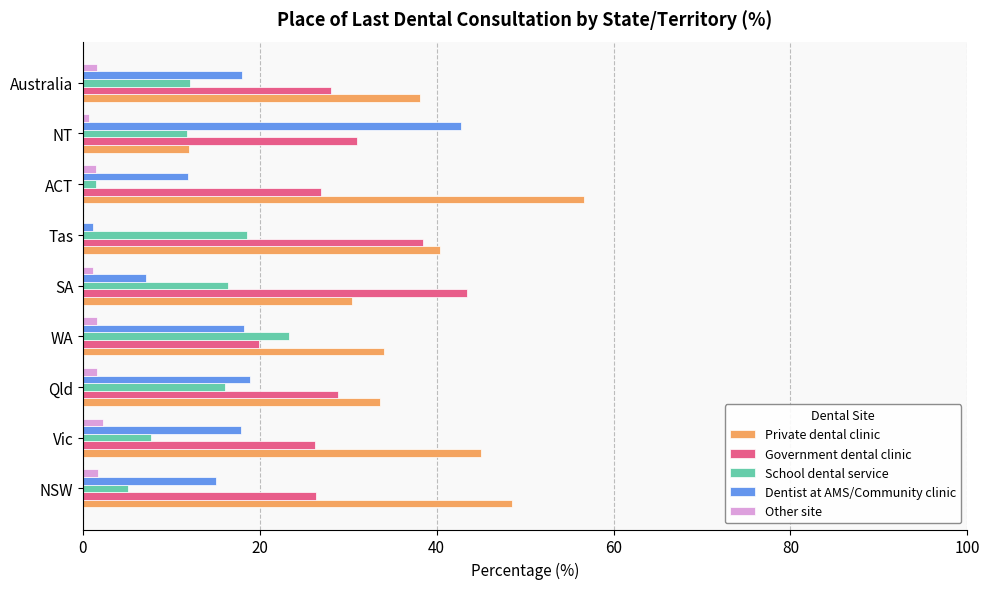

True or false: Private dental clinic has a value of 48.5 at NSW.

True